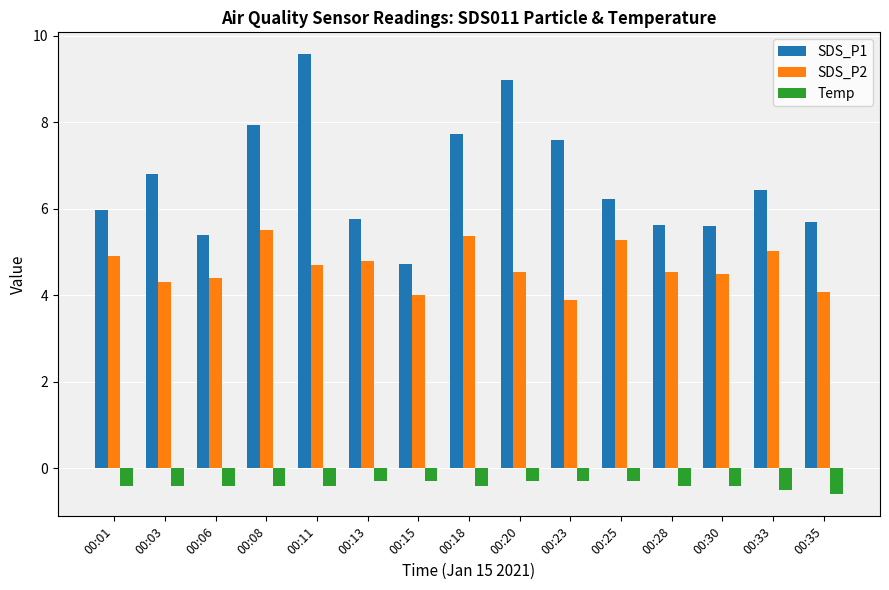

What is the difference between the second highest and second lowest values in the Temp series?

0.2